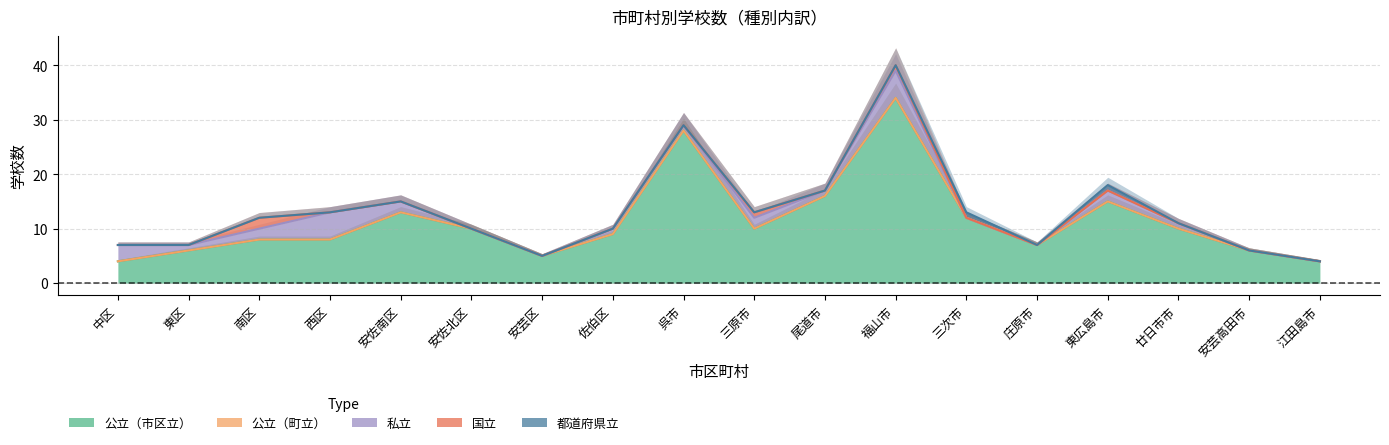

At 東広島市, list the series in order from smallest to largest.

公立（町立）, 国立, 都道府県立, 私立, 公立（市区立）